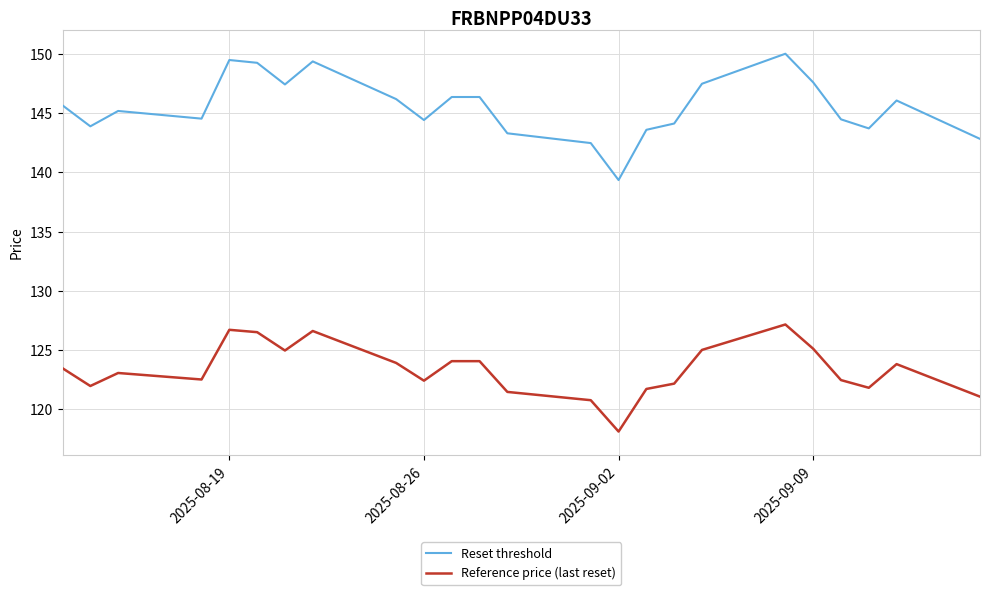

In Reset threshold, how many points are lower than both neighbors (excluding endpoints)?

6